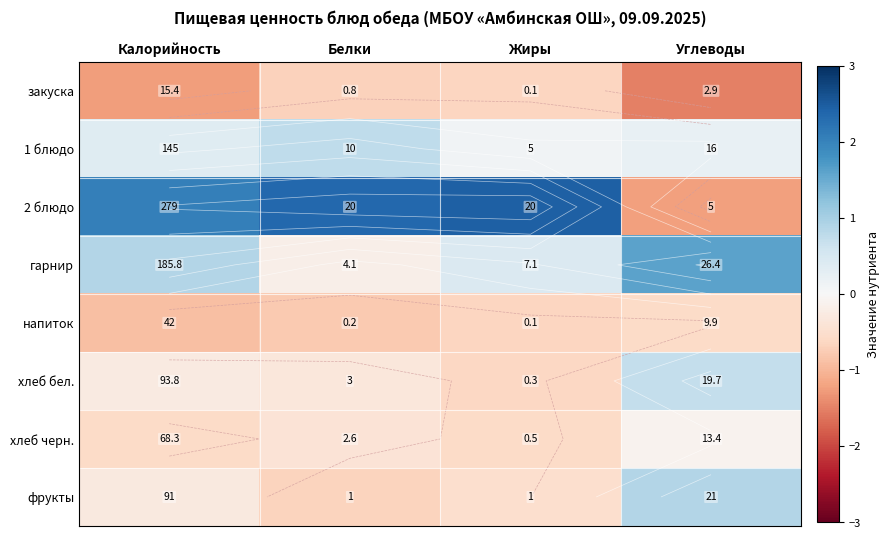

Is it true that закуска equals -1.3 at Белки?

False